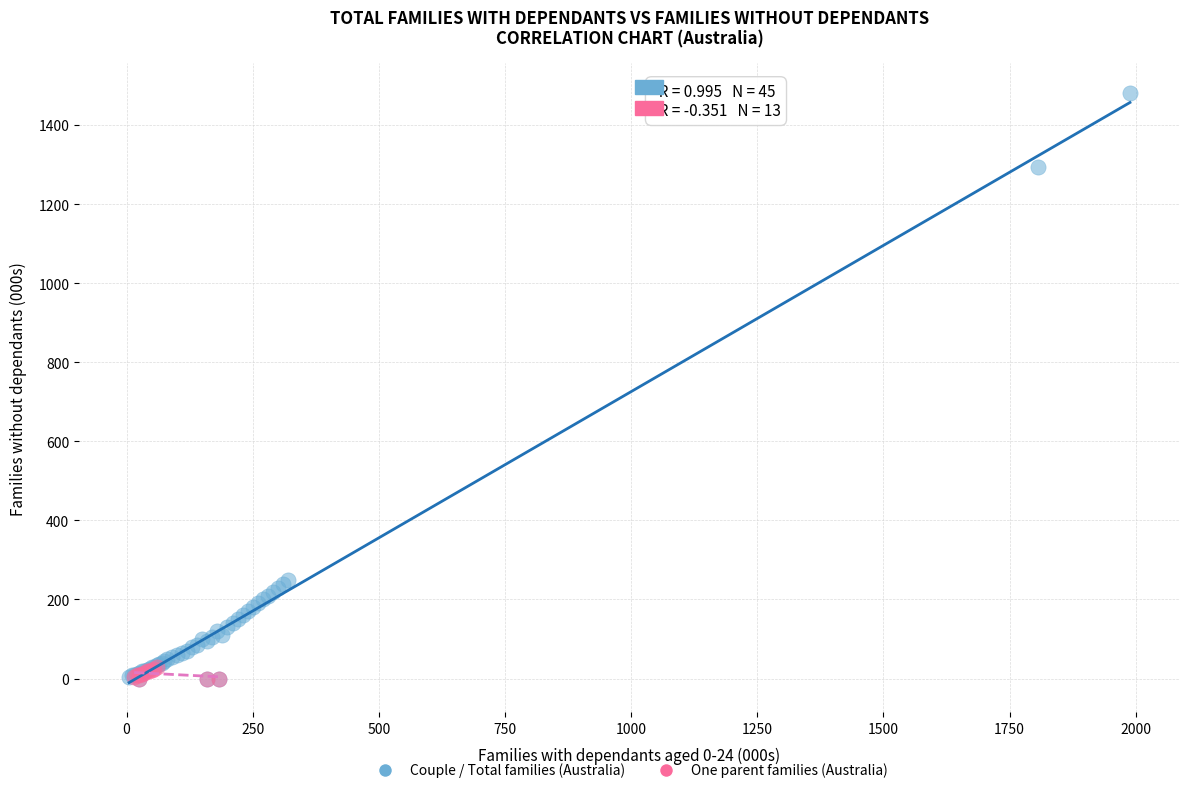

Which series contains the highest Y value?

Couple / Total families (Australia)